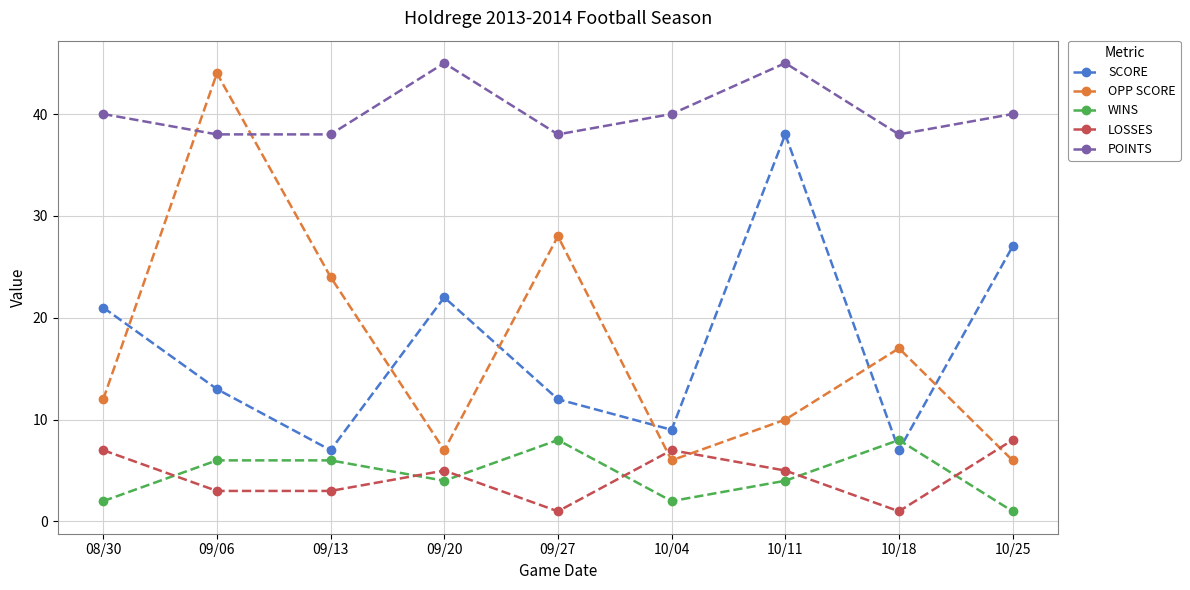

Reading left to right, what are all the values shown in this chart?

SCORE: 21	13	7	22	12	9	38	7	27
OPP SCORE: 12	44	24	7	28	6	10	17	6
WINS: 2	6	6	4	8	2	4	8	1
LOSSES: 7	3	3	5	1	7	5	1	8
POINTS: 40	38	38	45	38	40	45	38	40